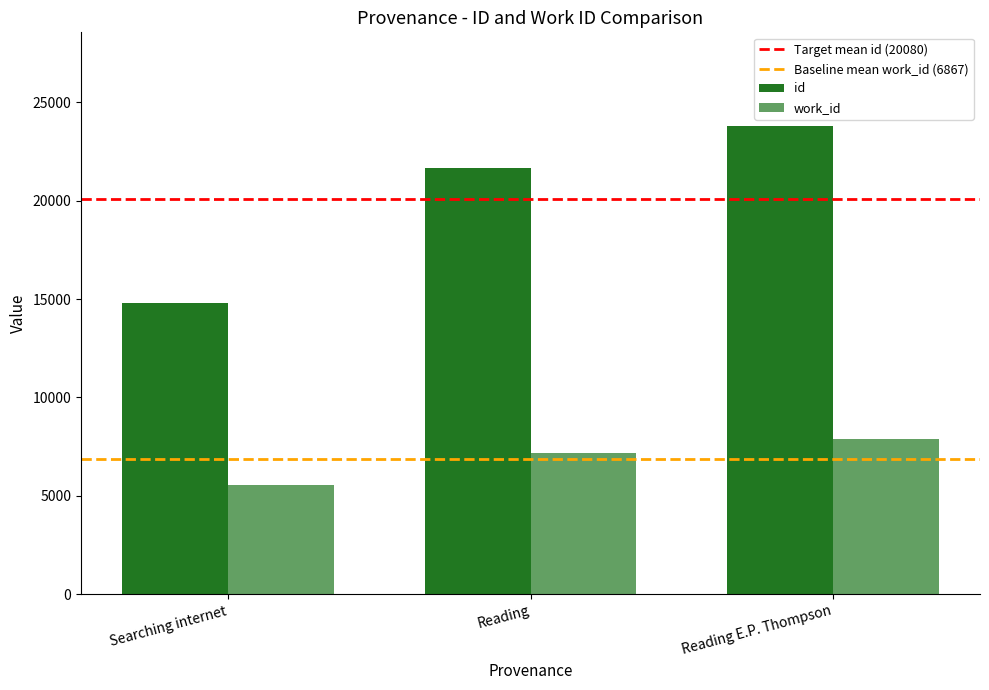

Are the bars horizontal?

No